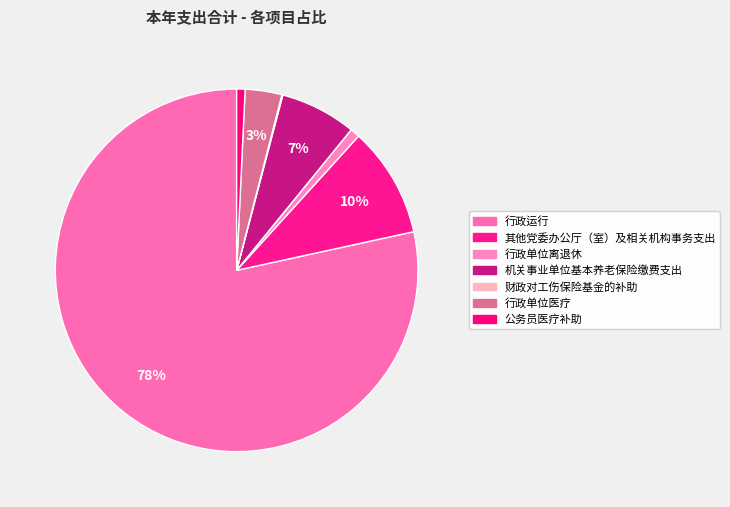

Rank the categories by value from lowest to highest.

财政对工伤保险基金的补助, 公务员医疗补助, 行政单位离退休, 行政单位医疗, 机关事业单位基本养老保险缴费支出, 其他党委办公厅（室）及相关机构事务支出, 行政运行